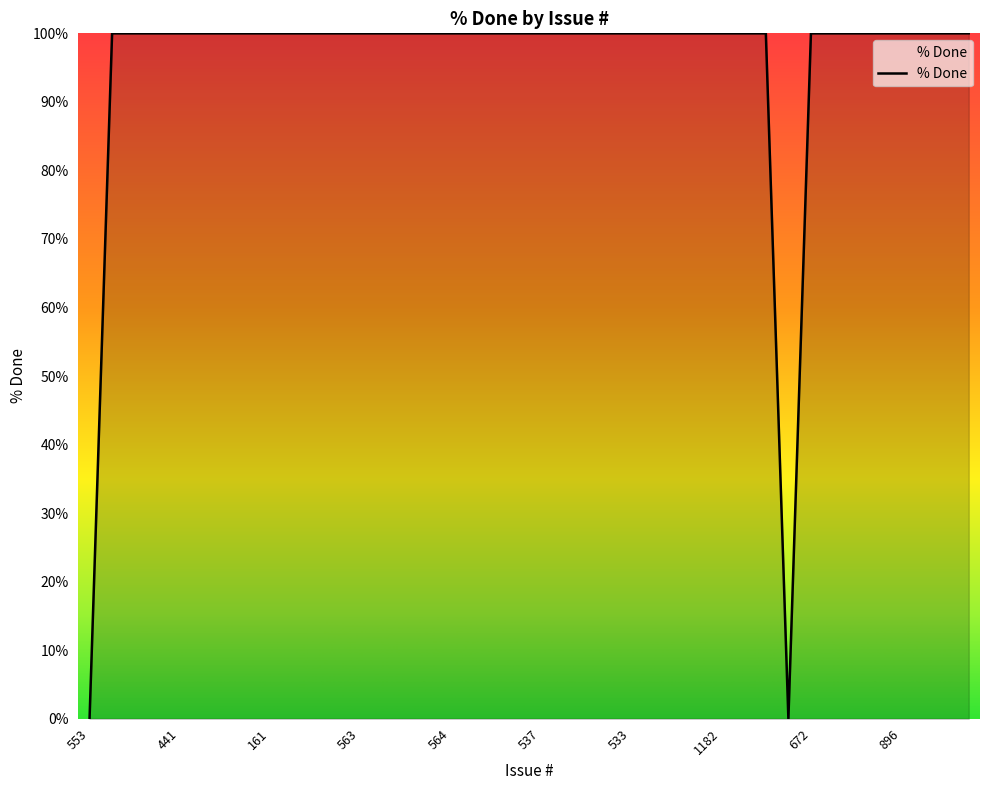

Reading left to right, extract all data points from this chart.

0	100	100	100	100	100	100	100	100	100	100	100	100	100	100	100	100	100	100	100	100	100	100	100	100	100	100	100	100	100	100	0	100	100	100	100	100	100	100	100